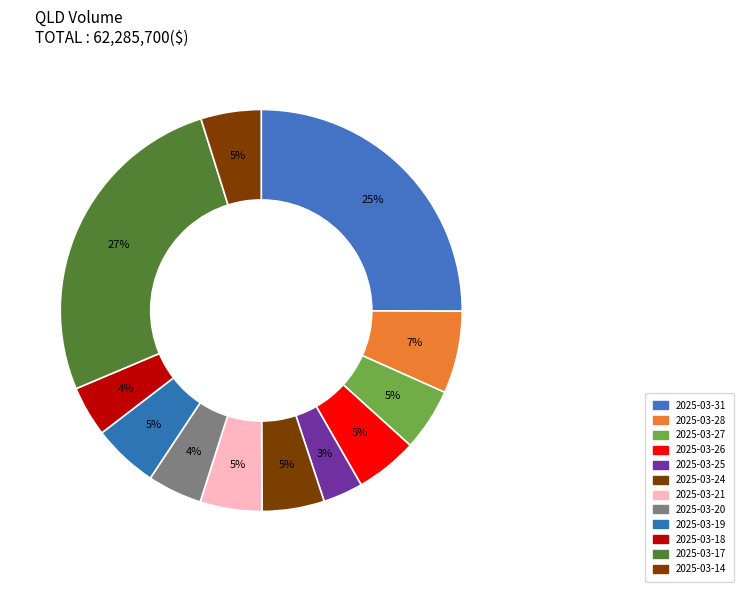

What is the smallest slice in the pie chart?

2025-03-25